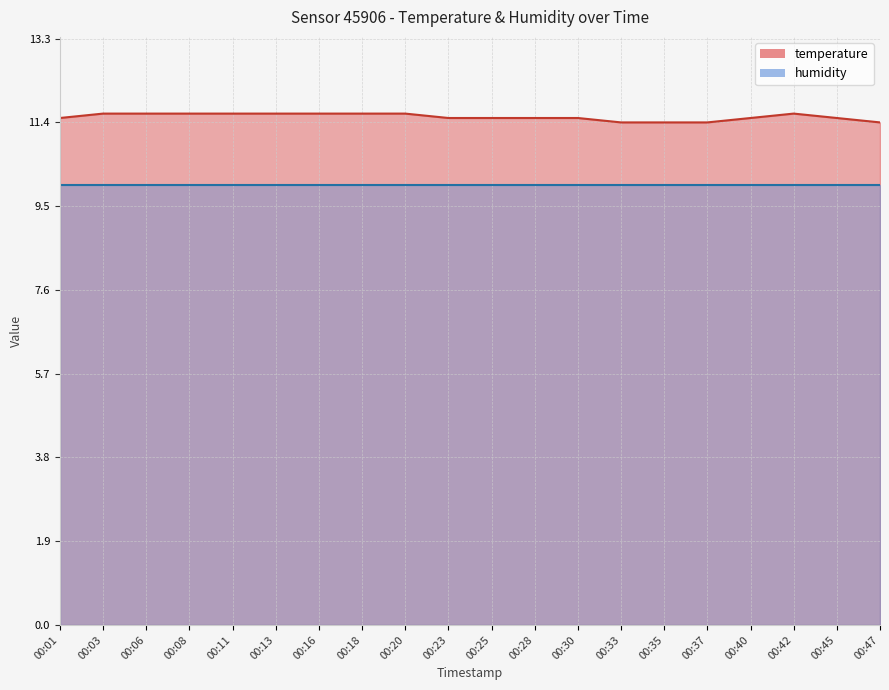

True or false: the data shows 11.6 at 00:42.

True